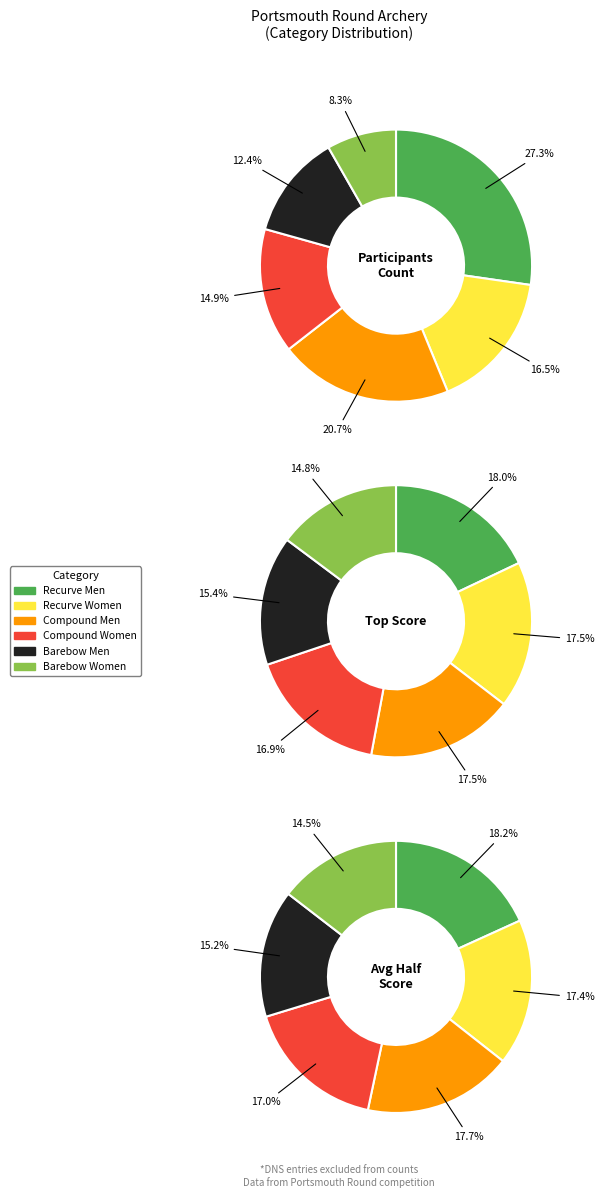

To the nearest percent, what is the combined percentage of Compound Women and Recurve Men?

35%